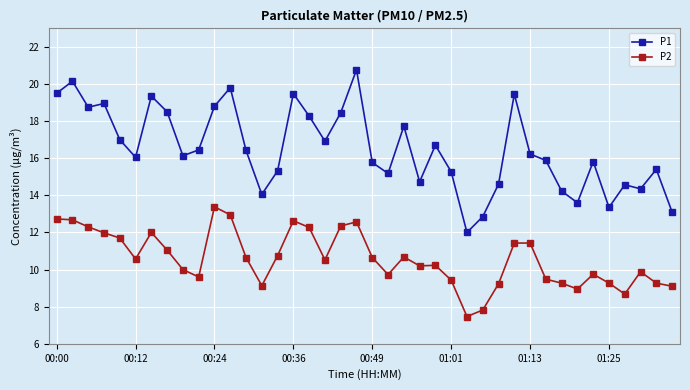

True or false: P2 and P1 cross at least once.

False